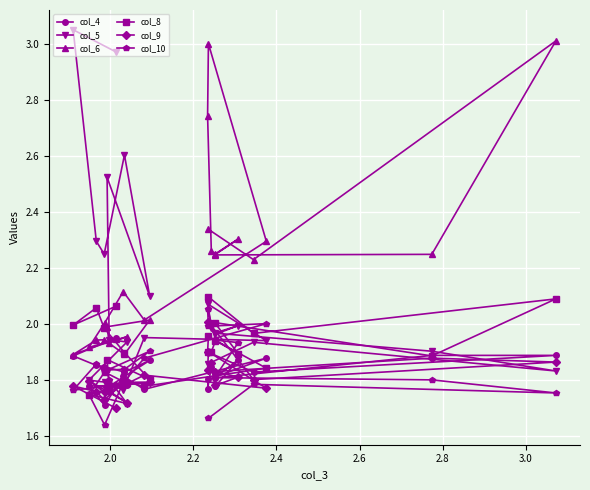

At how many categories does at least one series exceed 1?

24